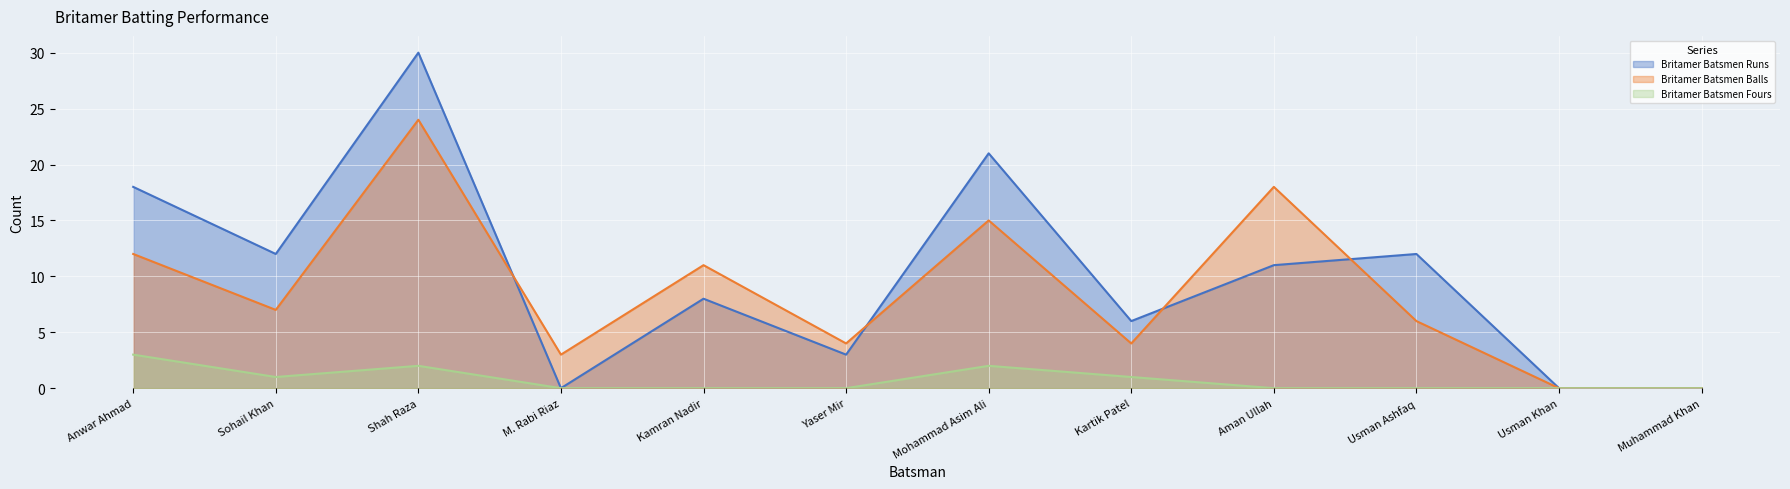

Is it true that Britamer Batsmen Runs equals 3 at Yaser Mir?

True